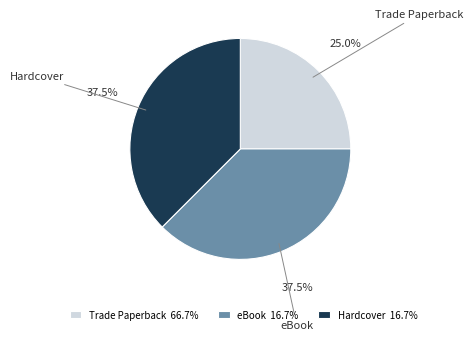

What is the ratio of the value at eBook to the value at Trade Paperback?

1.5